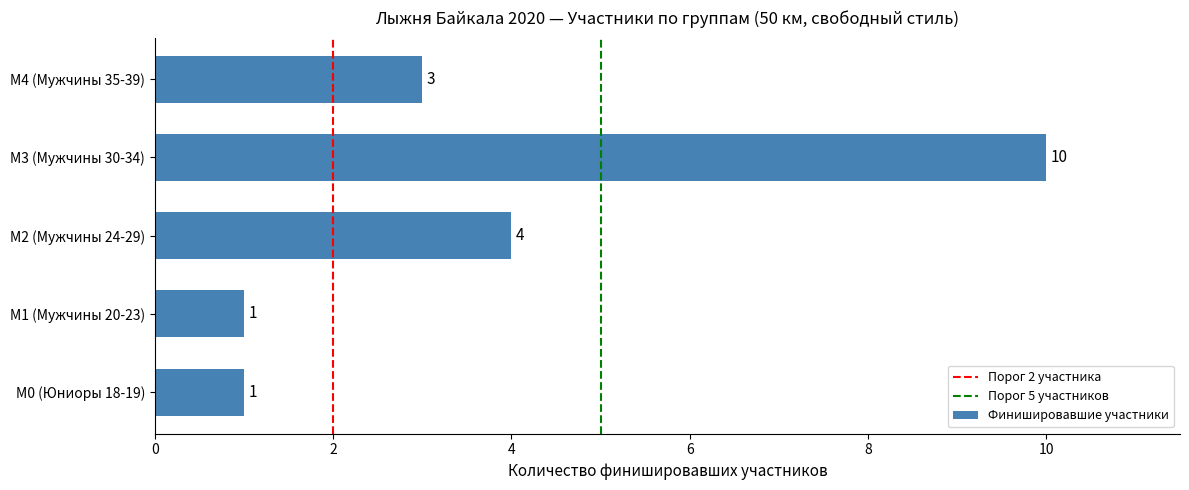

The chart shows a value of 3 at М4 (Мужчины 35-39). True or false?

True